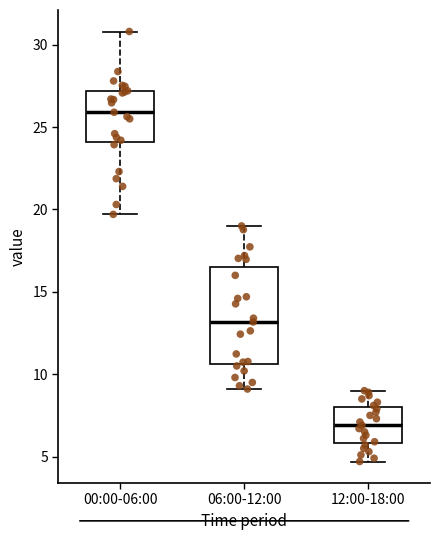

Comparing the boxes themselves (not the whiskers), which one is the tallest?

06:00-12:00